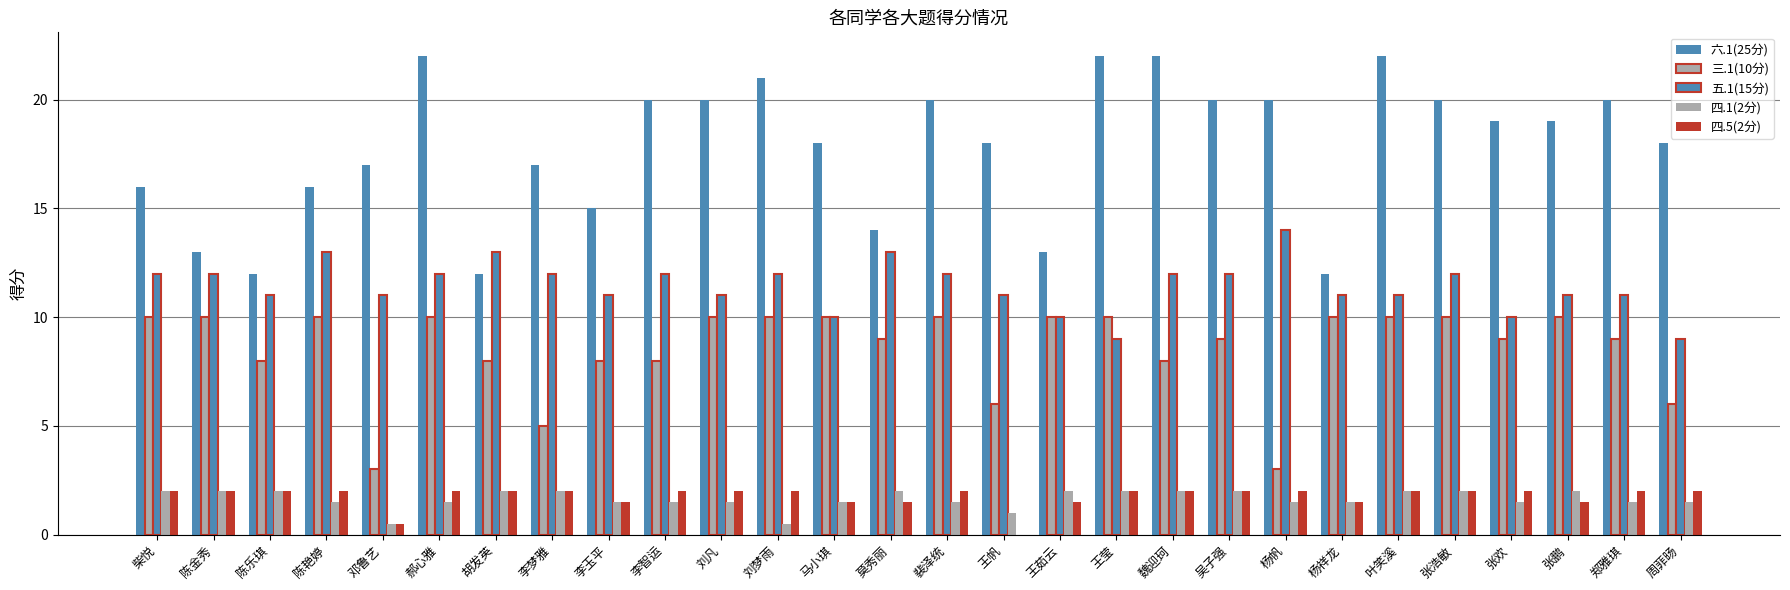

Count the number of categories in the chart.

28